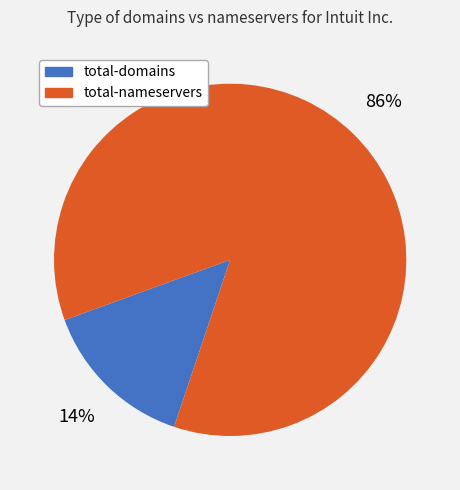

Which category has the biggest portion of the pie?

total-nameservers